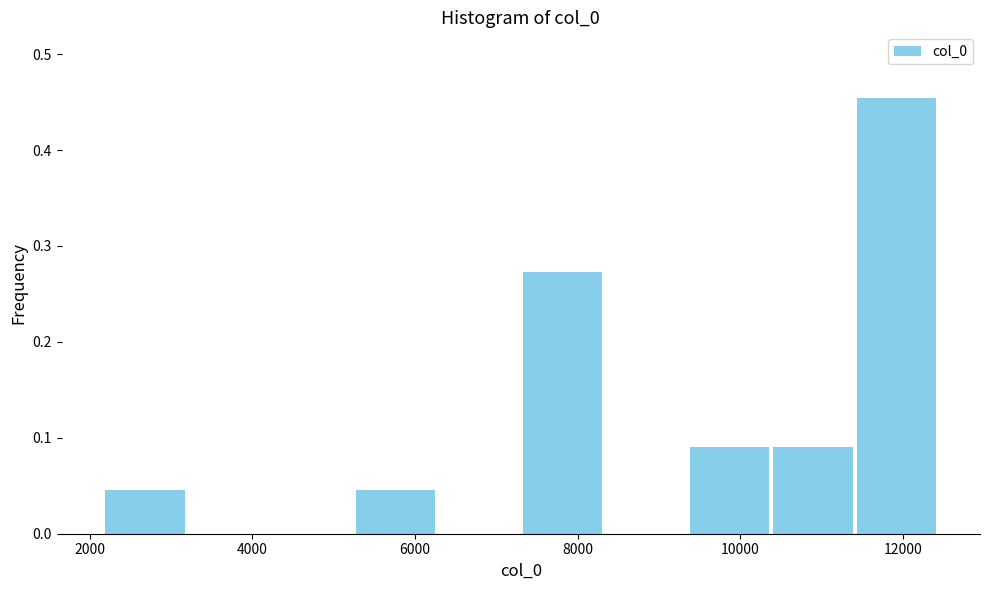

Reading left to right, list every bar in this chart as the range it spans on the x-axis followed by its height. Neither the bar edges nor the heights are printed on the chart, so give them approximately, as read against the axes.

2200 to 3200: 0.05
3200 to 4200: 0
4200 to 5200: 0
5200 to 6200: 0.05
6200 to 7400: 0
7400 to 8400: 0.27
8400 to 9400: 0
9400 to 10400: 0.09
10400 to 11400: 0.09
11400 to 12400: 0.45